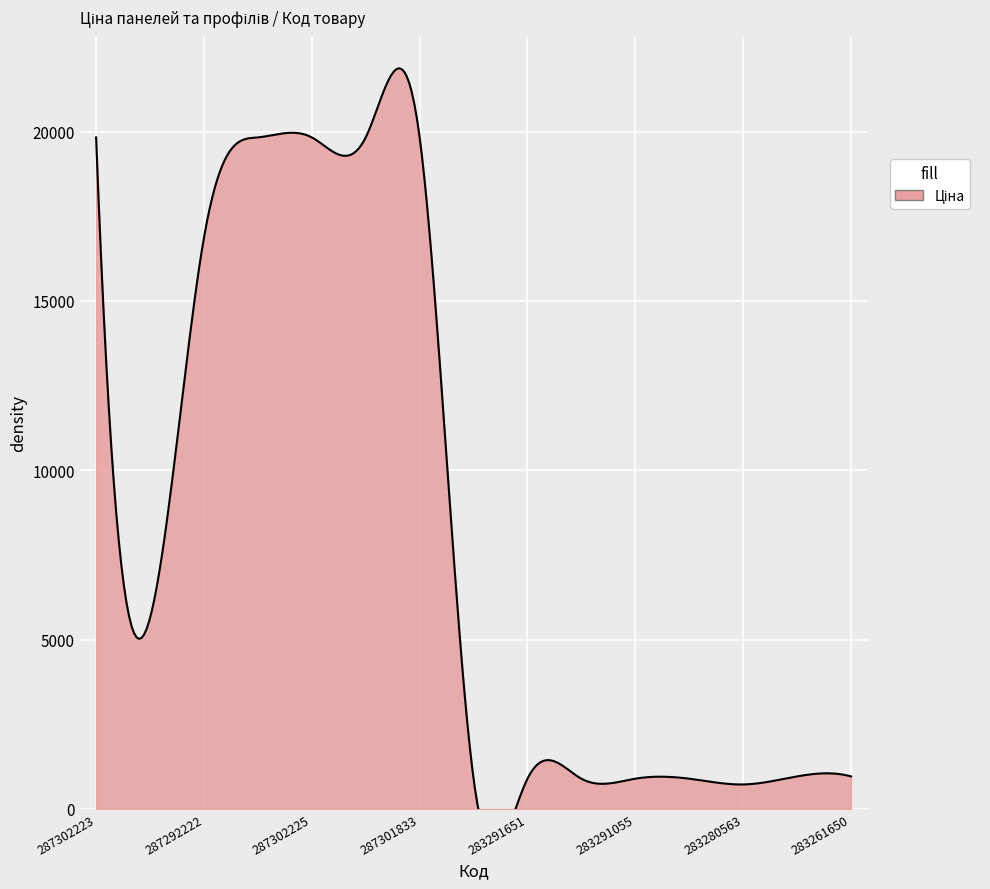

True or false: Доп. ціна has a value of 918.3 at 283291651.

False